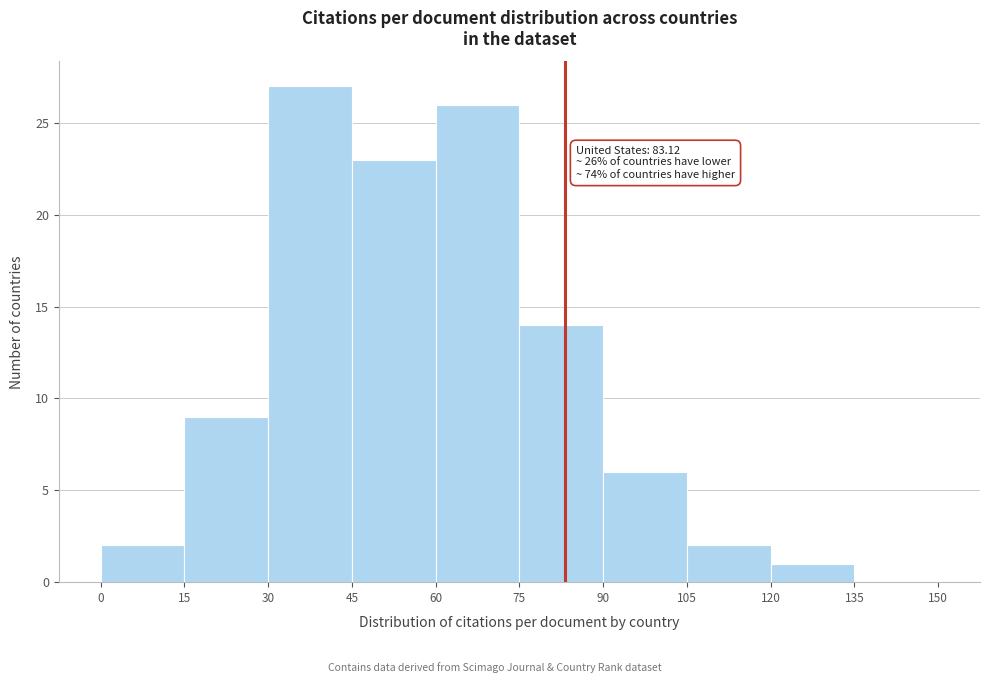

Over which range of the x-axis is the bar tallest?

30 to 45